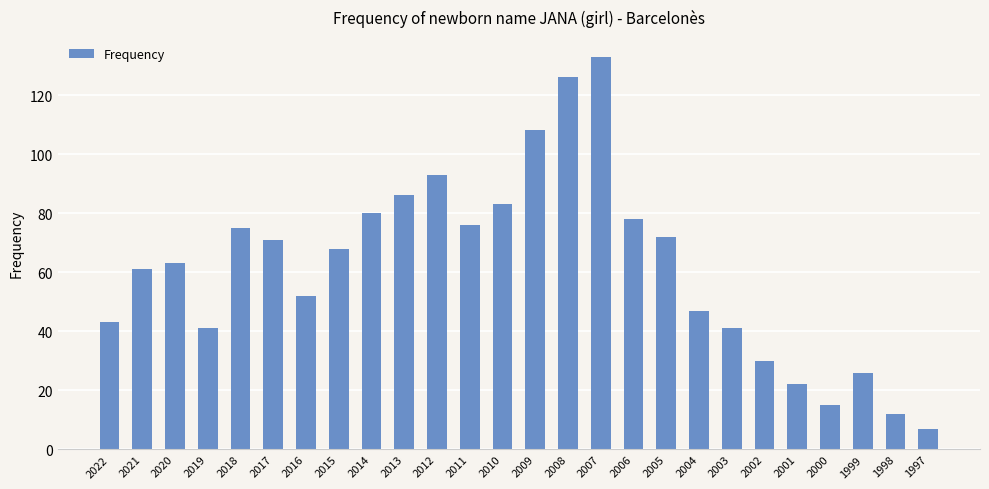

What is the value of the 5th bar from the left?

75